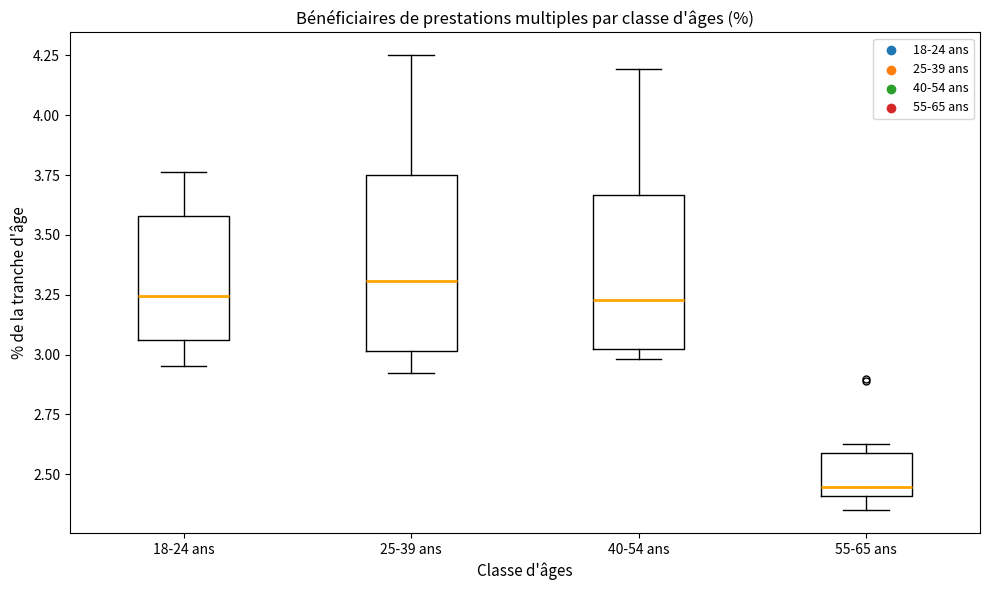

Reading left to right, transcribe this box plot: for each box, give where its median line is, the range the box spans, and where its two whiskers end, as read against the y-axis. The values are not printed on the chart, so give them approximately, as read against the axis.

18-24 ans: median 3.25, box 3.05 to 3.60, whiskers 2.95 to 3.75
25-39 ans: median 3.30, box 3.00 to 3.75, whiskers 2.90 to 4.25
40-54 ans: median 3.25, box 3.05 to 3.65, whiskers 3.00 to 4.20
55-65 ans: median 2.45, box 2.40 to 2.60, whiskers 2.35 to 2.65